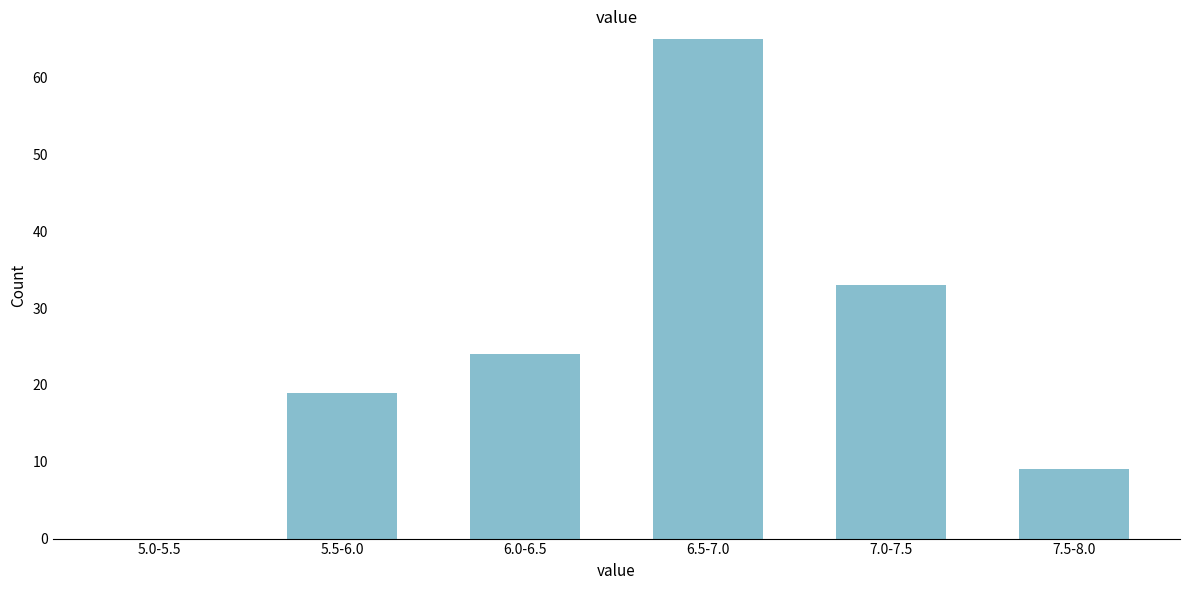

Reading right to left, what are all the values shown in this chart?

7.5-8.0=9	7.0-7.5=33	6.5-7.0=65	6.0-6.5=24	5.5-6.0=19	5.0-5.5=0